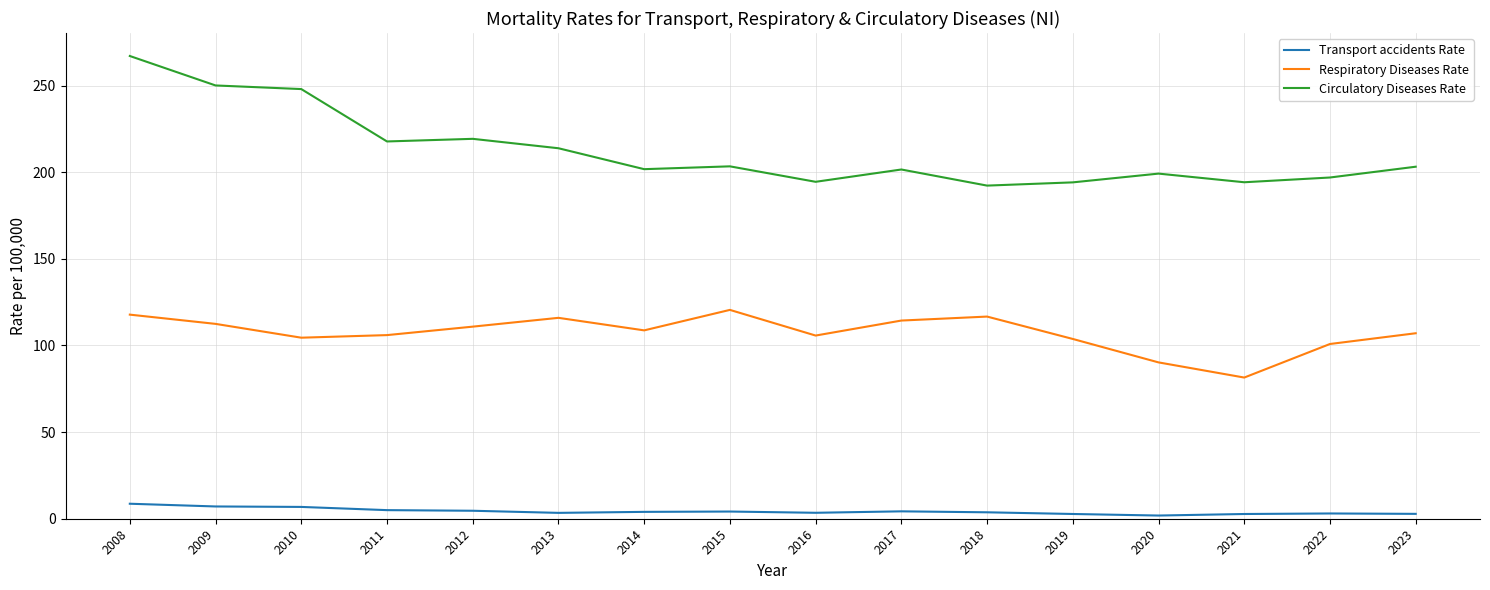

What is the difference between the Circulatory Diseases Rate values at 2009 and 2015?

46.7